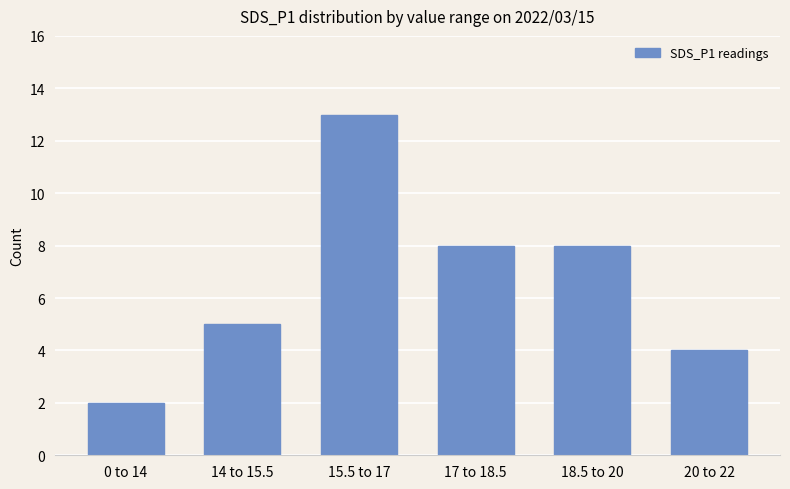

Read the value at 17 to 18.5.

8